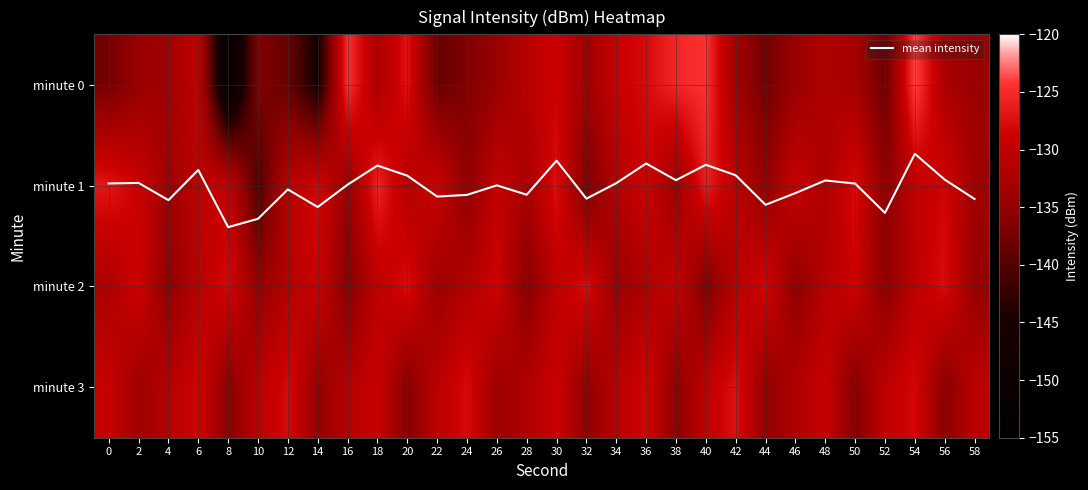

Rank the series at 6 from highest to lowest value.

mean intensity, minute 3, minute 0, minute 1, minute 2